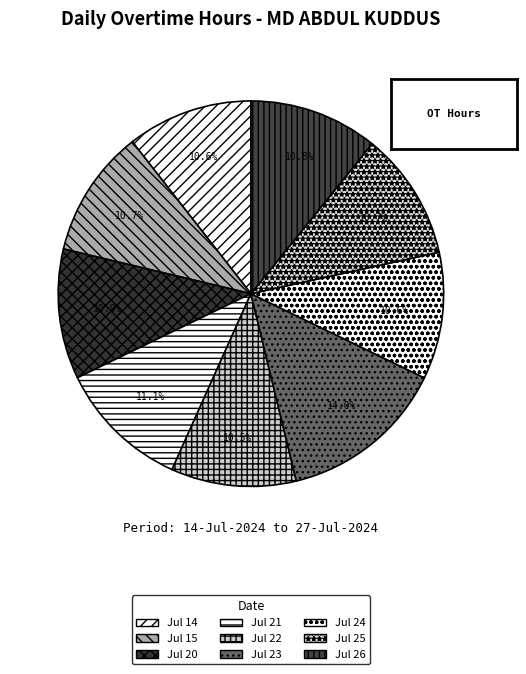

Approximately how many times larger is the value at Jul 14 compared to Jul 21?

1.0